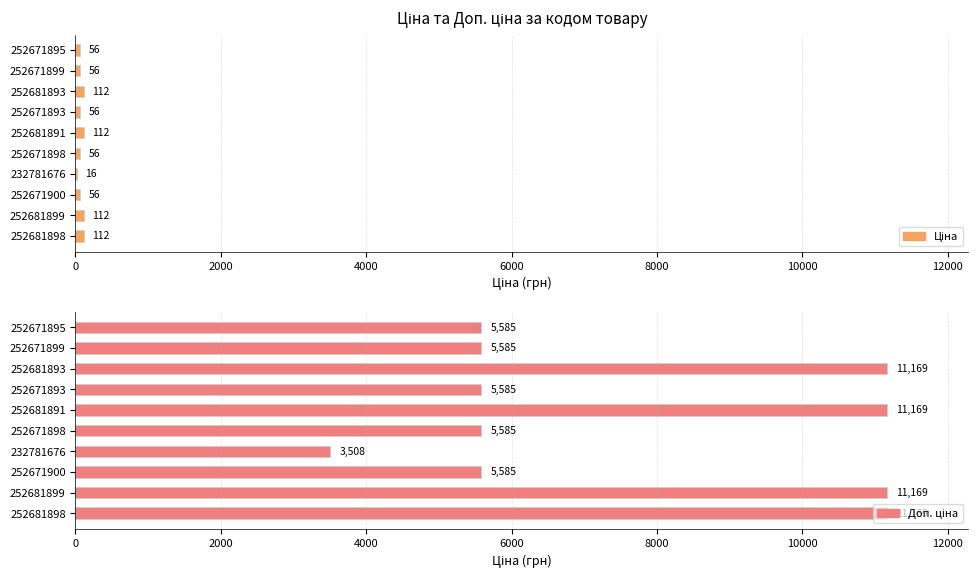

Rank the series by their average value, from lowest to highest.

Ціна, Доп. ціна